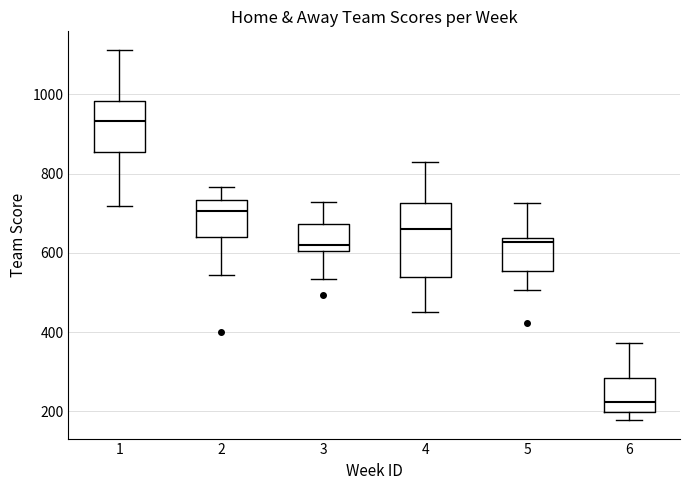

Reading left to right, read every box against the y-axis: the position of its median line, the range the box covers, and the ends of its whiskers. The values are not printed on the chart, so give them approximately, as read against the axis.

1: median 940, box 860 to 980, whiskers 720 to 1120
2: median 700, box 640 to 740, whiskers 540 to 760
3: median 620, box 600 to 680, whiskers 540 to 720
4: median 660, box 540 to 720, whiskers 460 to 820
5: median 620, box 560 to 640, whiskers 500 to 720
6: median 220, box 200 to 280, whiskers 180 to 380